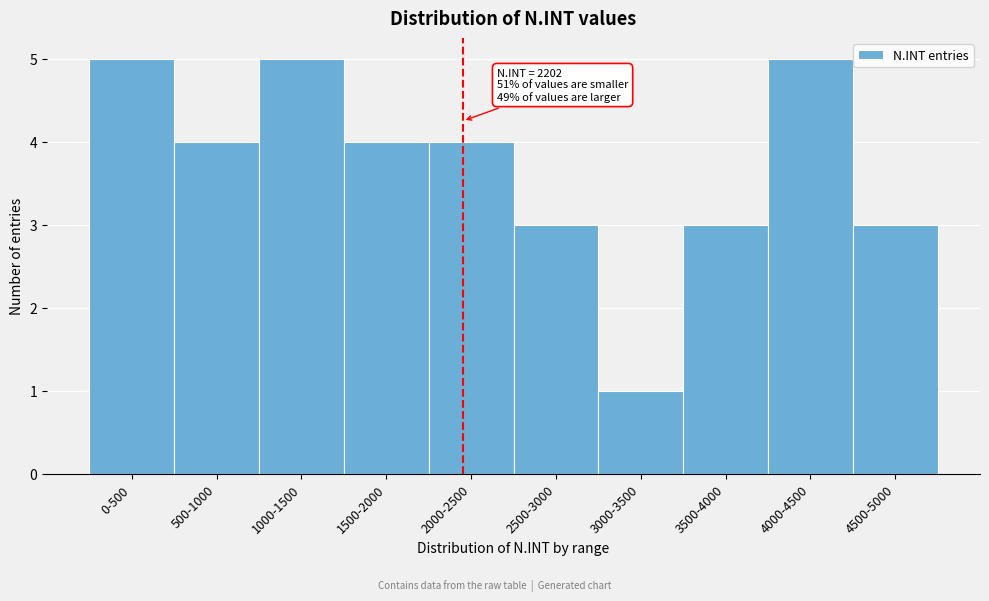

Reading left to right, list all the values displayed in this chart.

0-500=5	500-1000=4	1000-1500=5	1500-2000=4	2000-2500=4	2500-3000=3	3000-3500=1	3500-4000=3	4000-4500=5	4500-5000=3